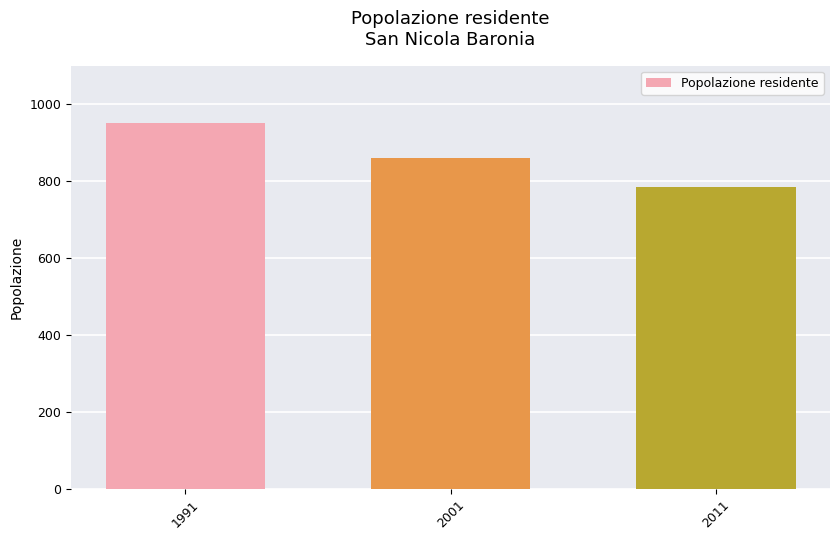

Reading right to left, extract all data points from this chart.

2011=784	2001=859	1991=952